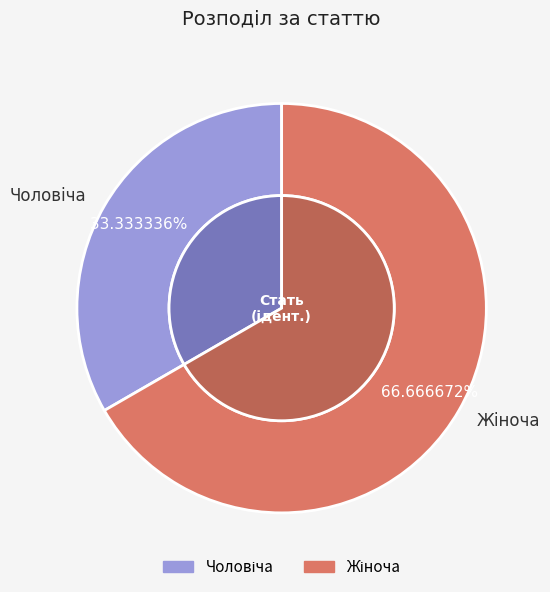

How many slices are in this pie chart?

2